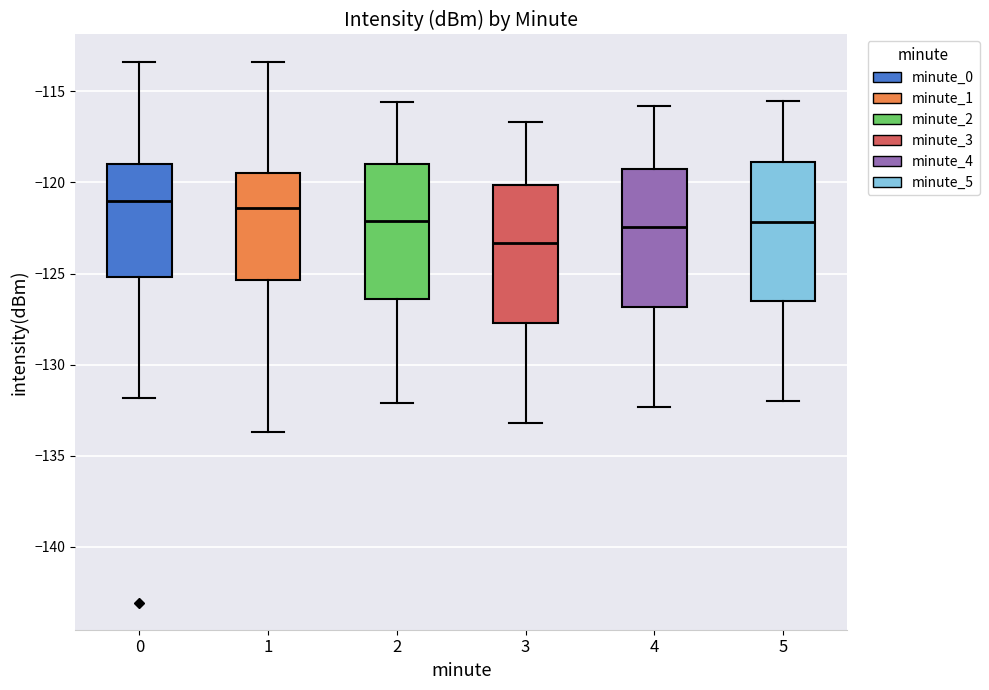

Where is the lower edge of the box at x = 1 on the y-axis? The values are not printed on the chart, so give them approximately, as read against the axis.

-125.5